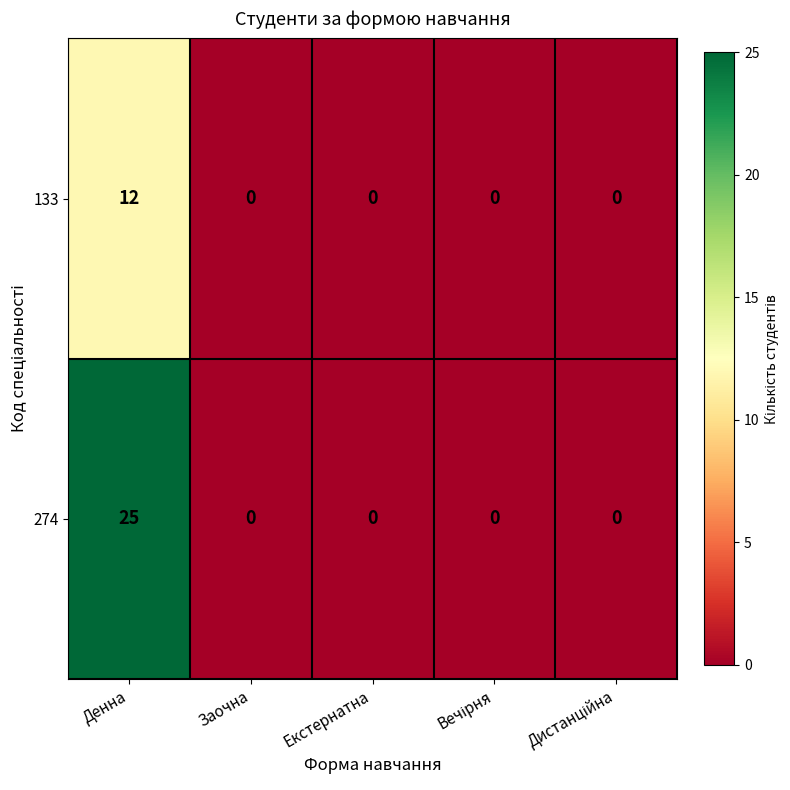

Reading left to right, transcribe all the data shown in this chart.

133: 12	0	0	0	0
274: 25	0	0	0	0